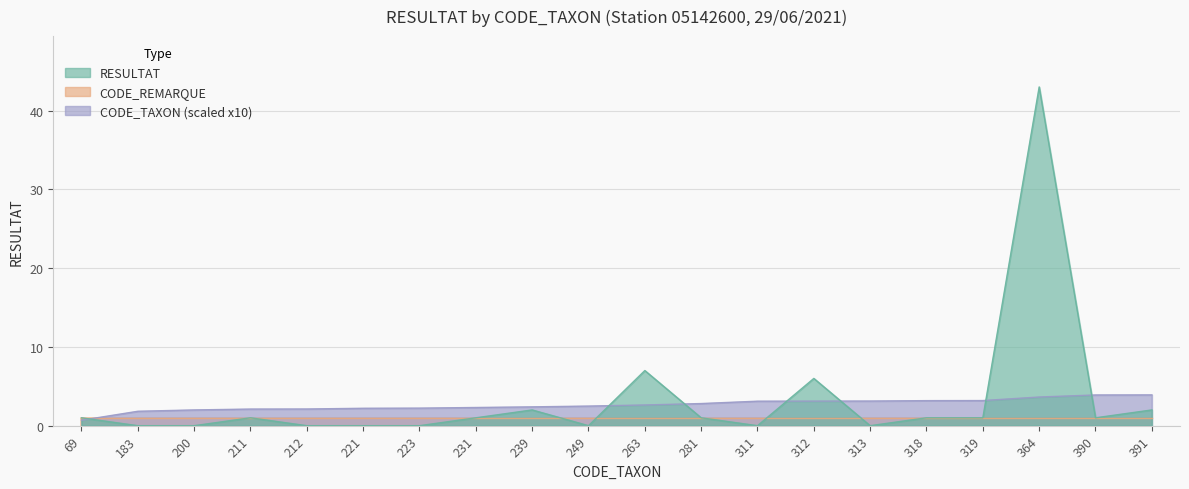

List the labels in order of RESULTAT value, largest first.

364, 263, 312, 239, 391, 69, 211, 231, 281, 318, 319, 390, 183, 200, 212, 221, 223, 249, 311, 313